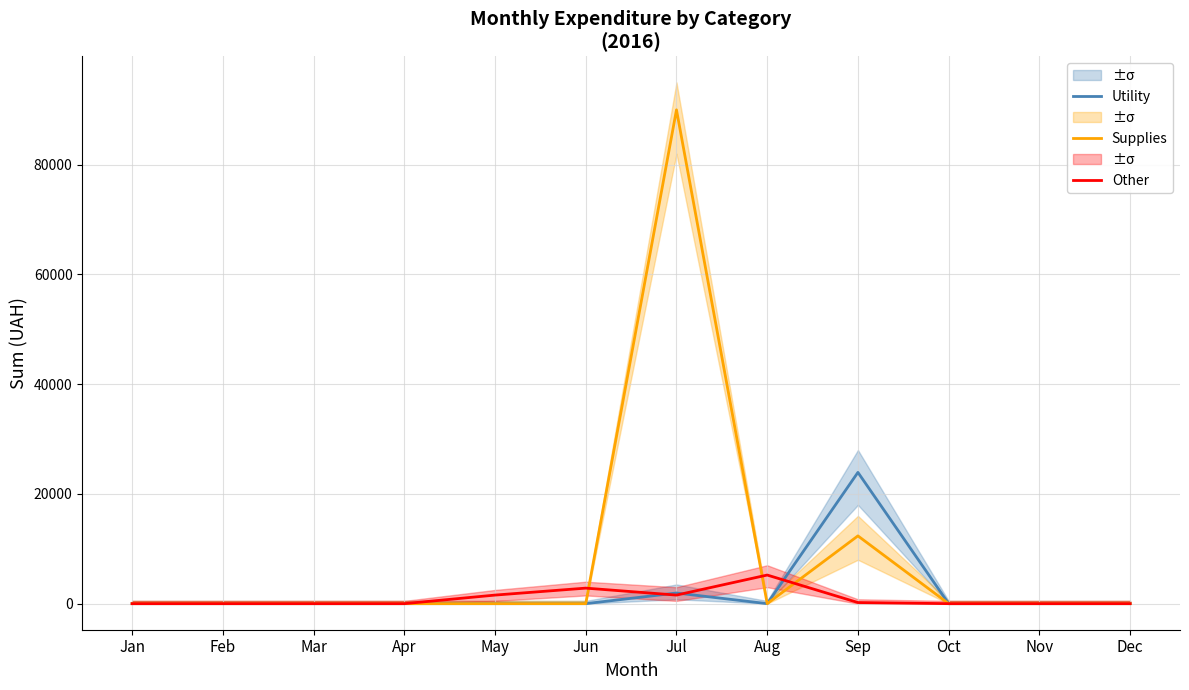

At which category does the chart reach its peak across all series?

Jul